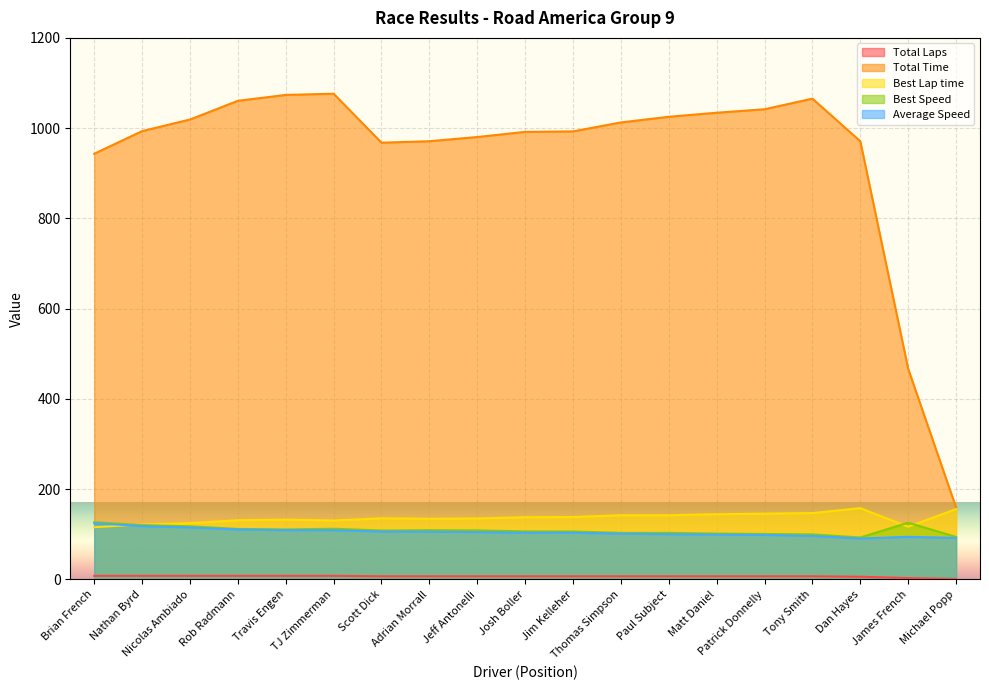

The Best Lap time series shows 145.9 at Patrick Donnelly. True or false?

True